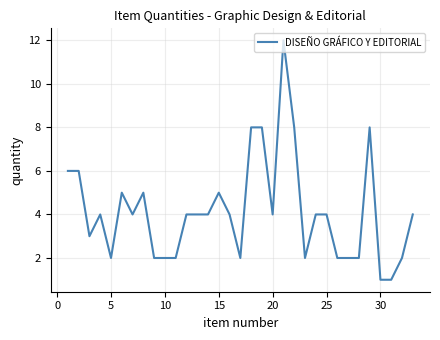

What is the greatest value displayed?

12